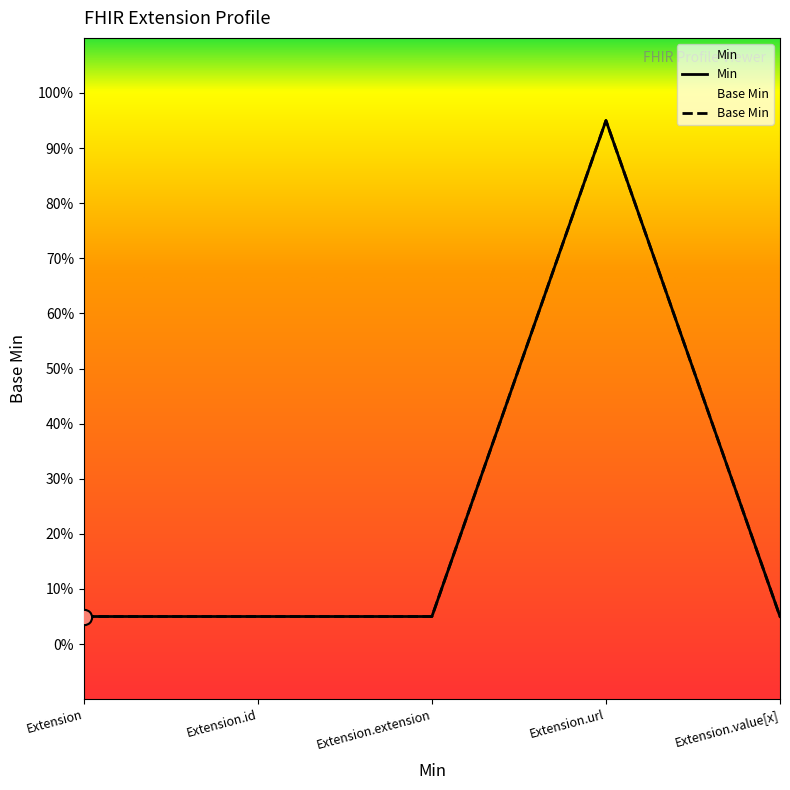

What is the total value across all series at Extension.value[x]?

0.1